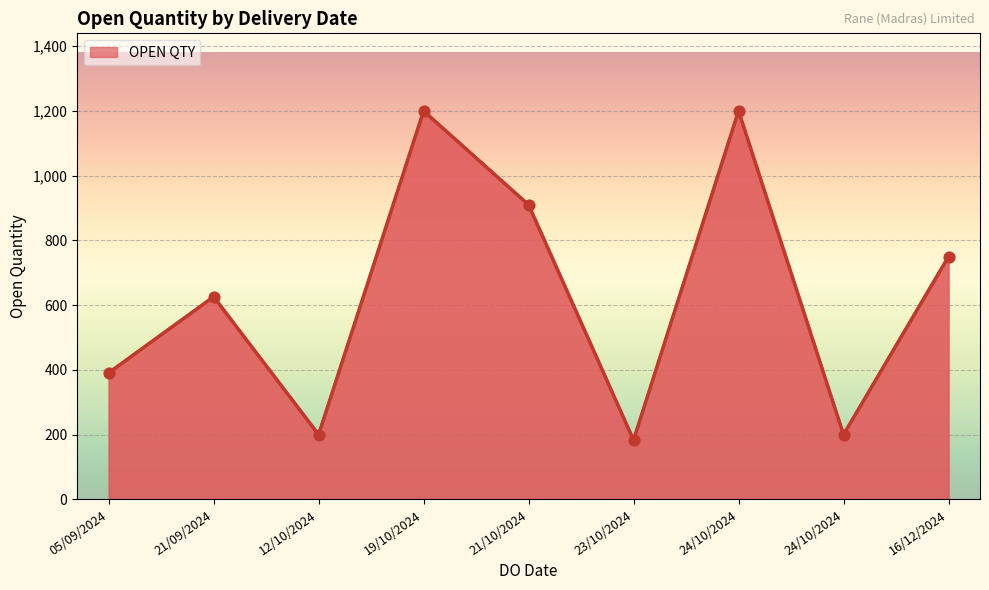

Between 24/10/2024 and 23/10/2024, which is larger?

24/10/2024